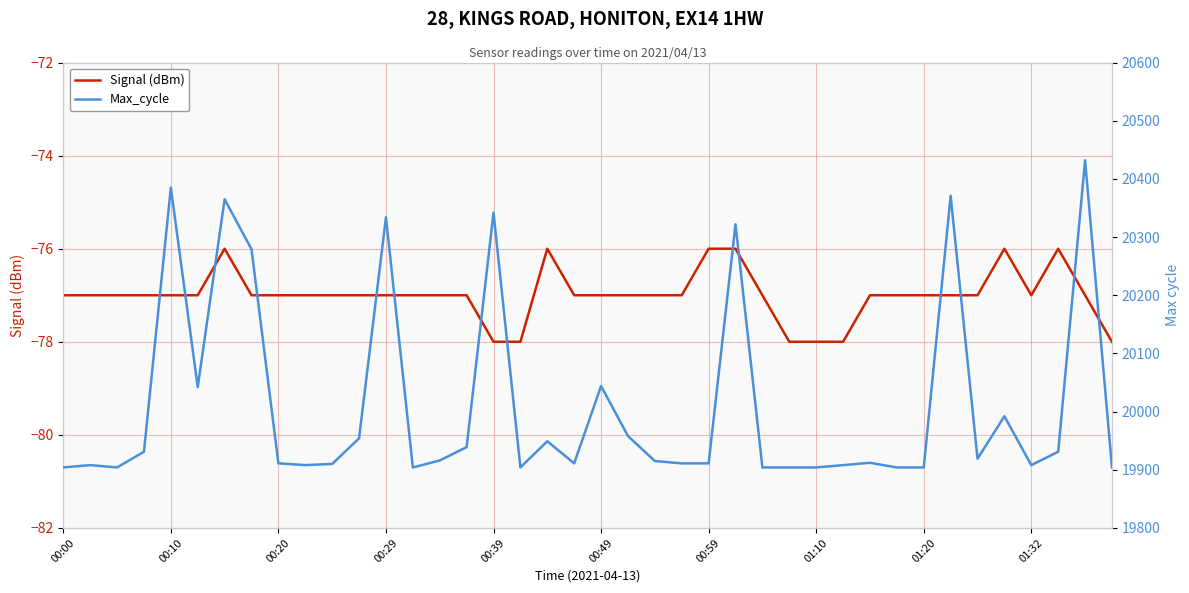

Does the chart have visible grid lines?

Yes